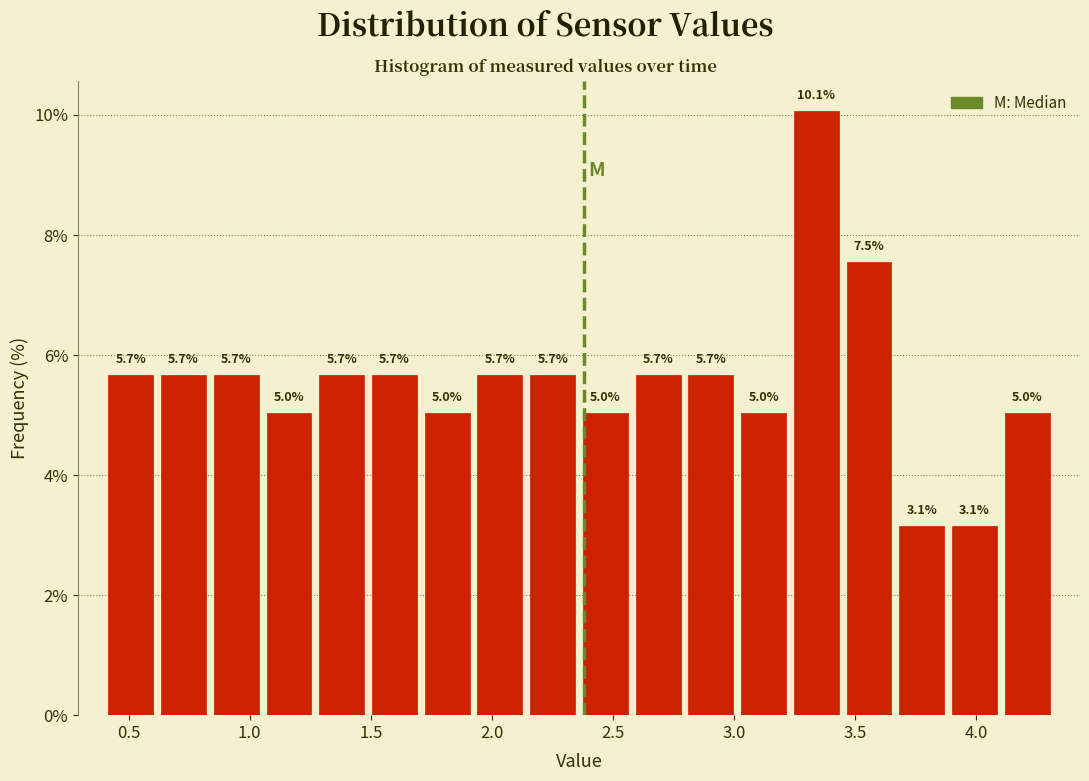

Reading left to right, list every bar in this chart as the range it spans on the x-axis followed by its height. The bar edges are not printed on the chart, so give them approximately, as read against the axis.

0.40 to 0.60: 5.7
0.60 to 0.85: 5.7
0.85 to 1.05: 5.7
1.05 to 1.25: 5.0
1.25 to 1.50: 5.7
1.50 to 1.70: 5.7
1.70 to 1.90: 5.0
1.90 to 2.15: 5.7
2.15 to 2.35: 5.7
2.35 to 2.60: 5.0
2.60 to 2.80: 5.7
2.80 to 3.00: 5.7
3.00 to 3.25: 5.0
3.25 to 3.45: 10.1
3.45 to 3.65: 7.5
3.65 to 3.90: 3.1
3.90 to 4.10: 3.1
4.10 to 4.30: 5.0